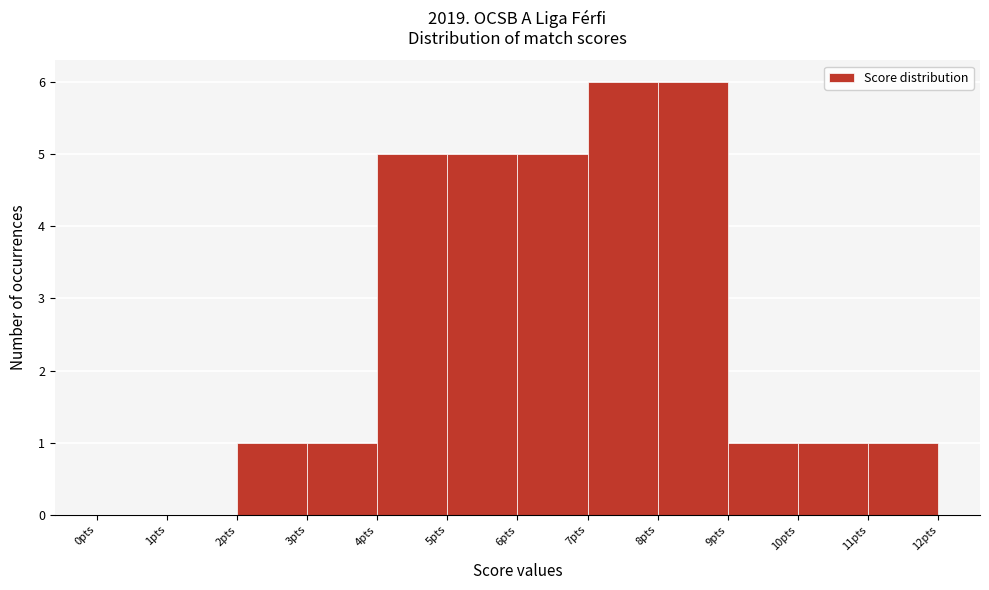

What is the height of the bar covering 10 to 11 on the x-axis? The values are not printed on the chart, so give them approximately, as read against the axis.

1